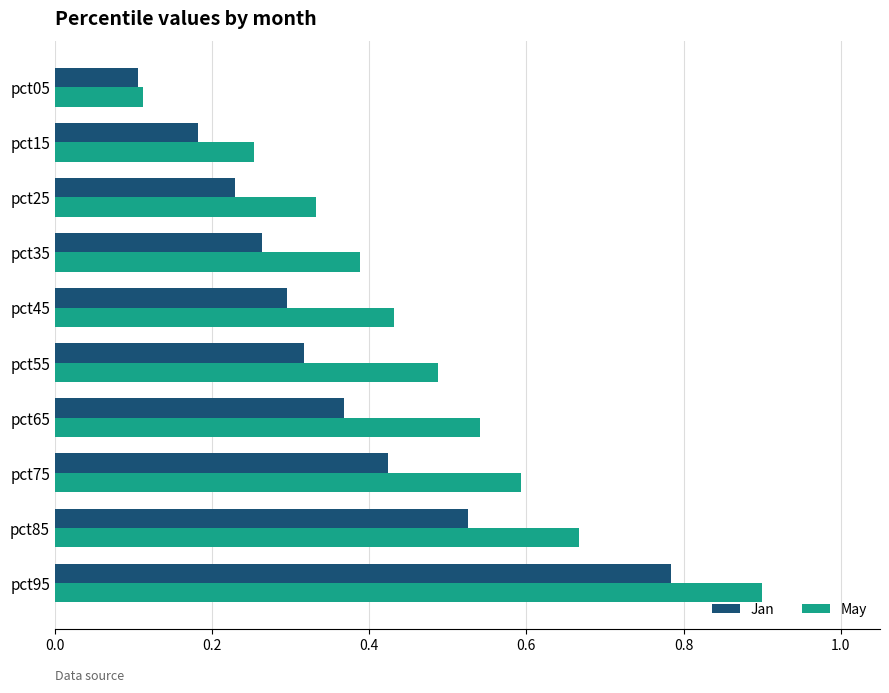

What is the sum of all May values?

4.7